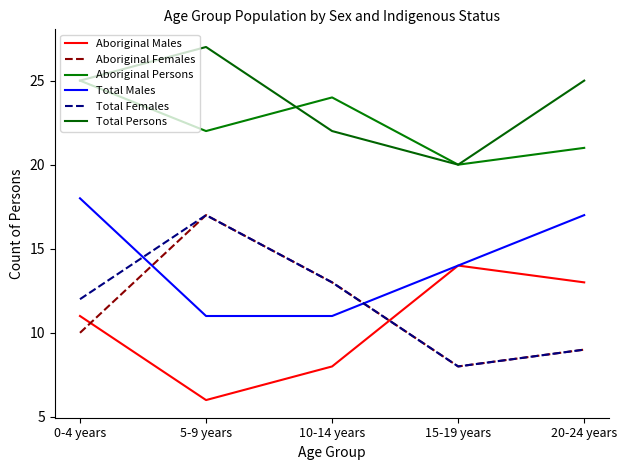

At which category is the sum across all series the highest?

0-4 years